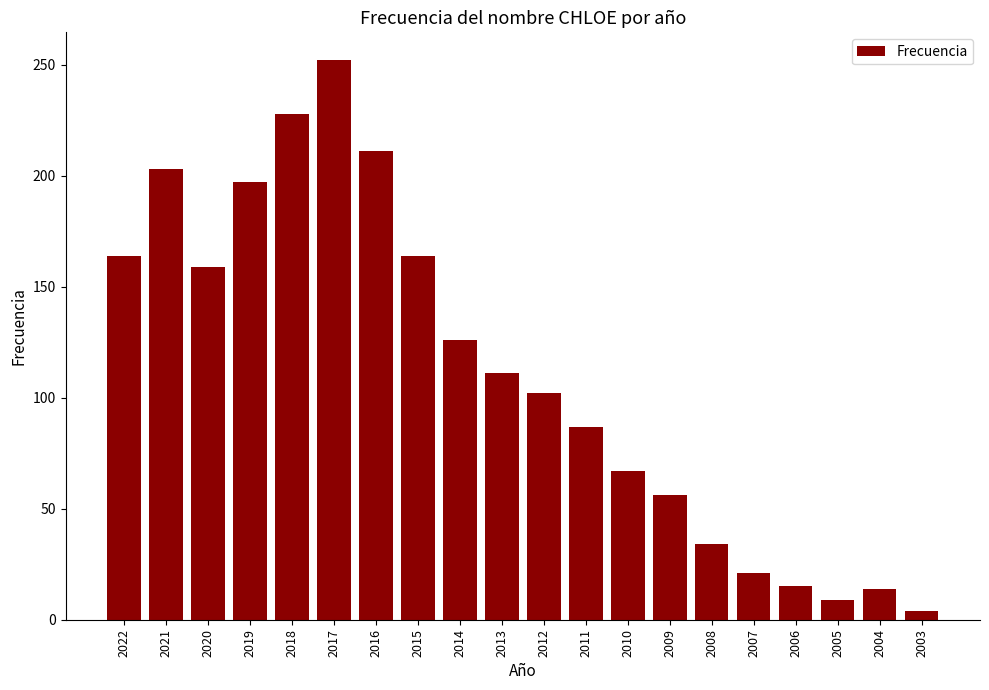

Are the bars horizontal?

No